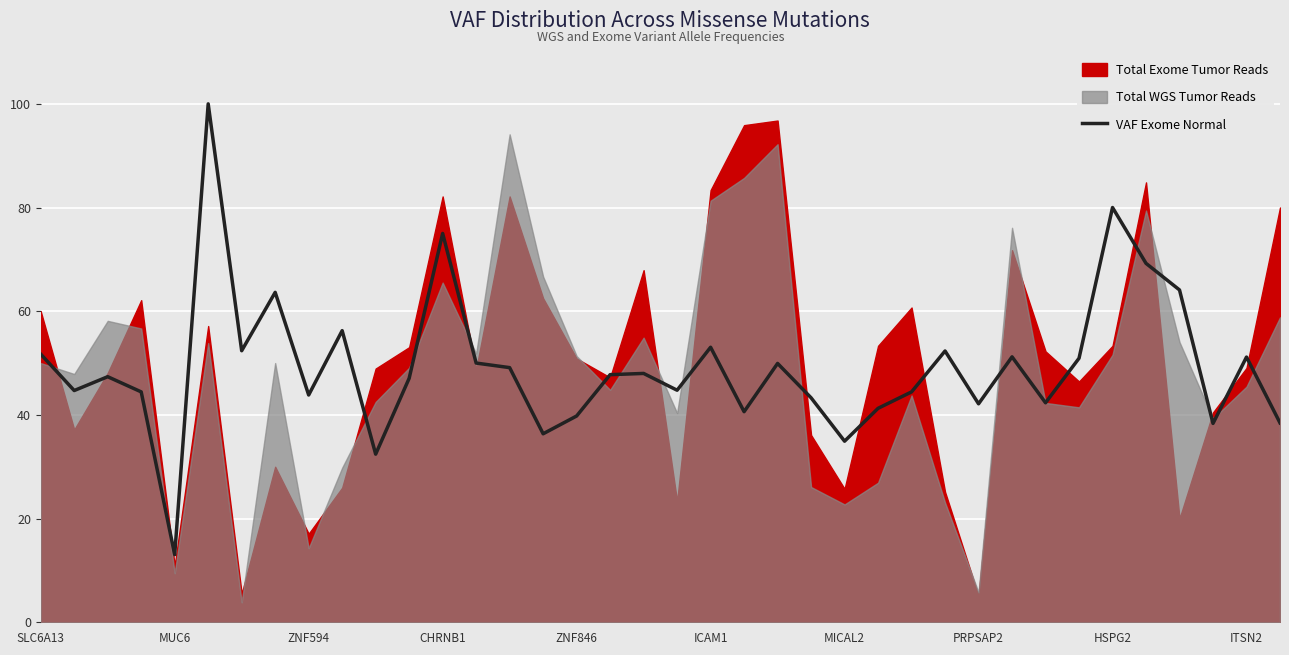

What is the maximum value for VAF Exome Normal?

100.0